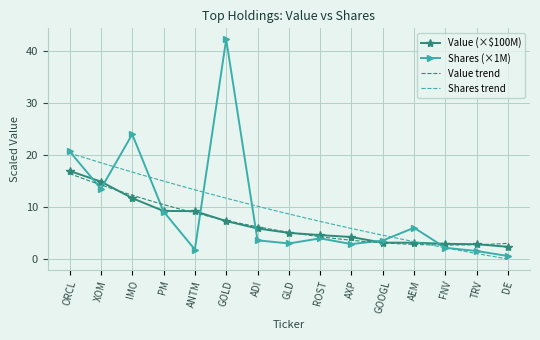

What is the difference between the Value values at AEM and IMO?

8.6